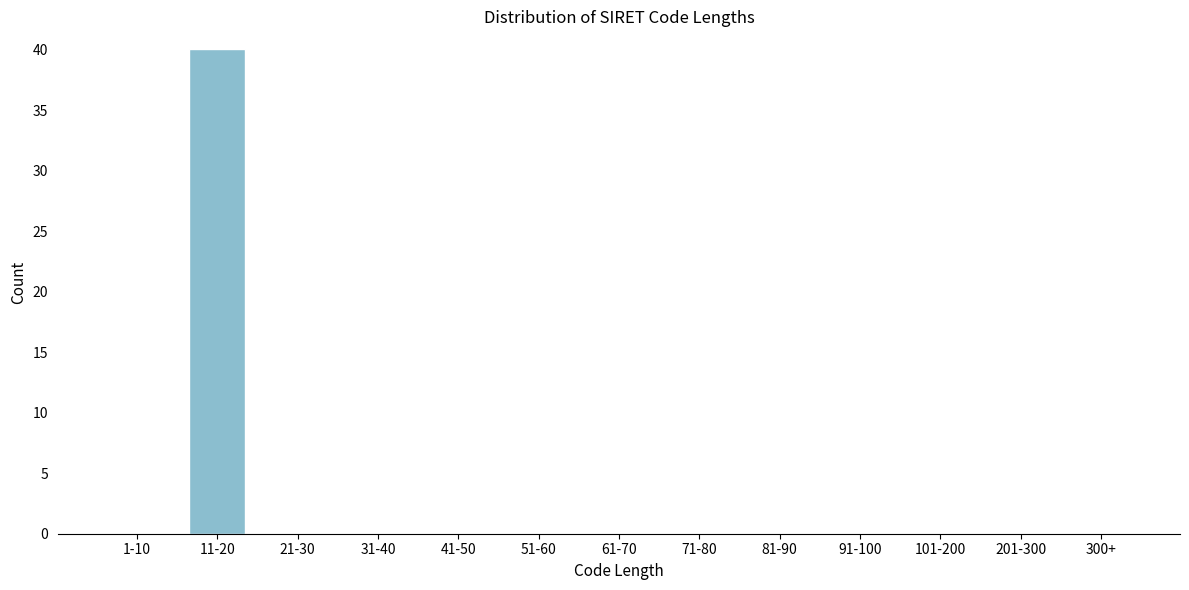

Reading right to left, what are all the values shown in this chart?

300+=0	201-300=0	101-200=0	91-100=0	81-90=0	71-80=0	61-70=0	51-60=0	41-50=0	31-40=0	21-30=0	11-20=40	1-10=0